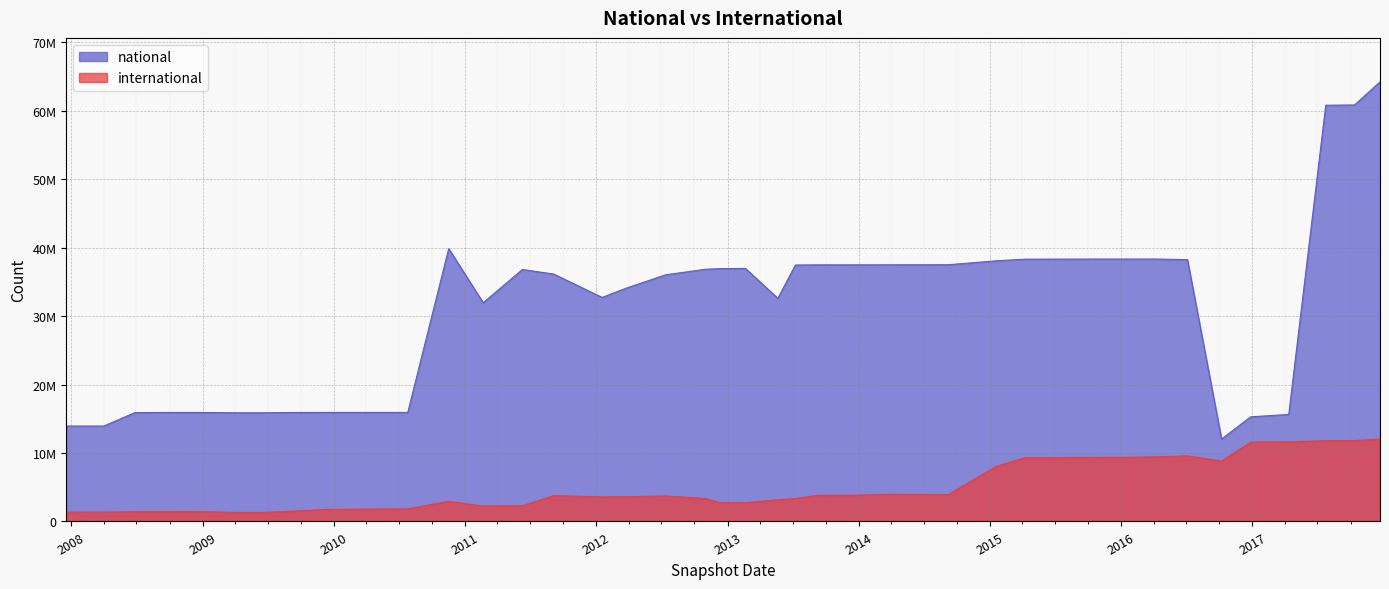

What value does the national series have at 2012-01-18?

32717434